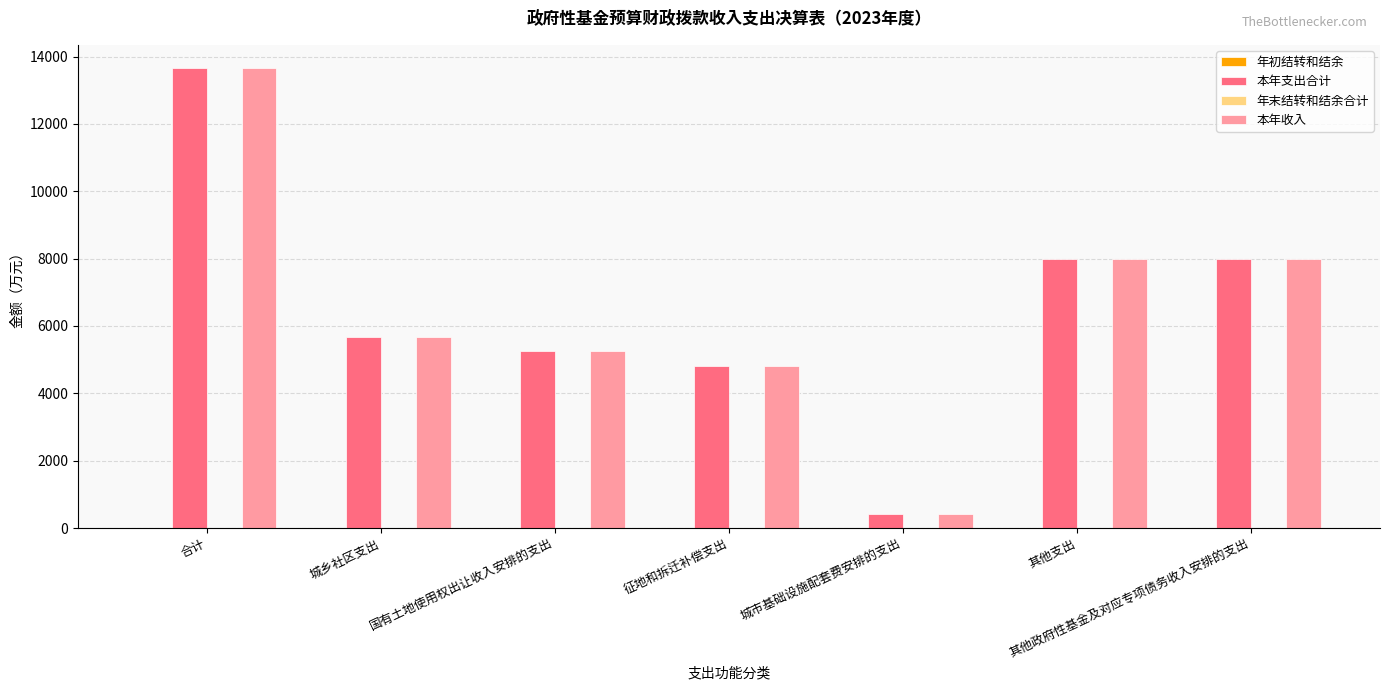

True or false: 本年支出合计 has a value of 8000.0 at 其他支出.

True